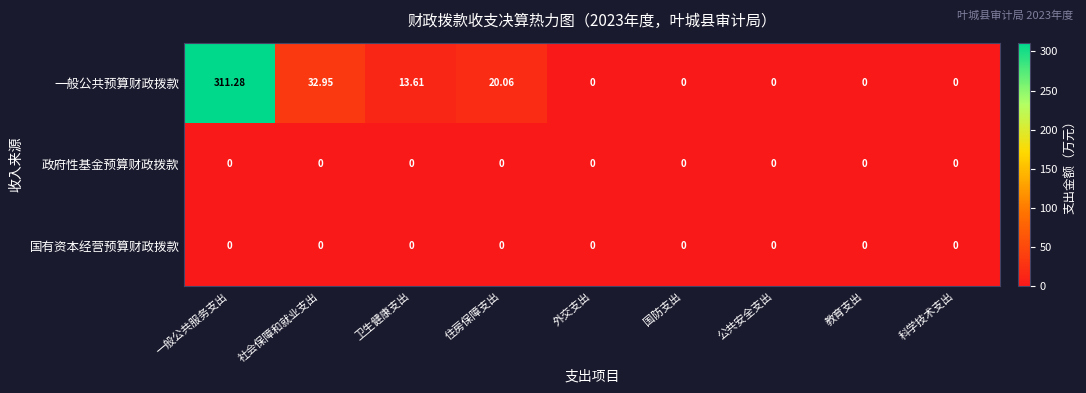

Which series has the largest range (max minus min)?

一般公共预算财政拨款